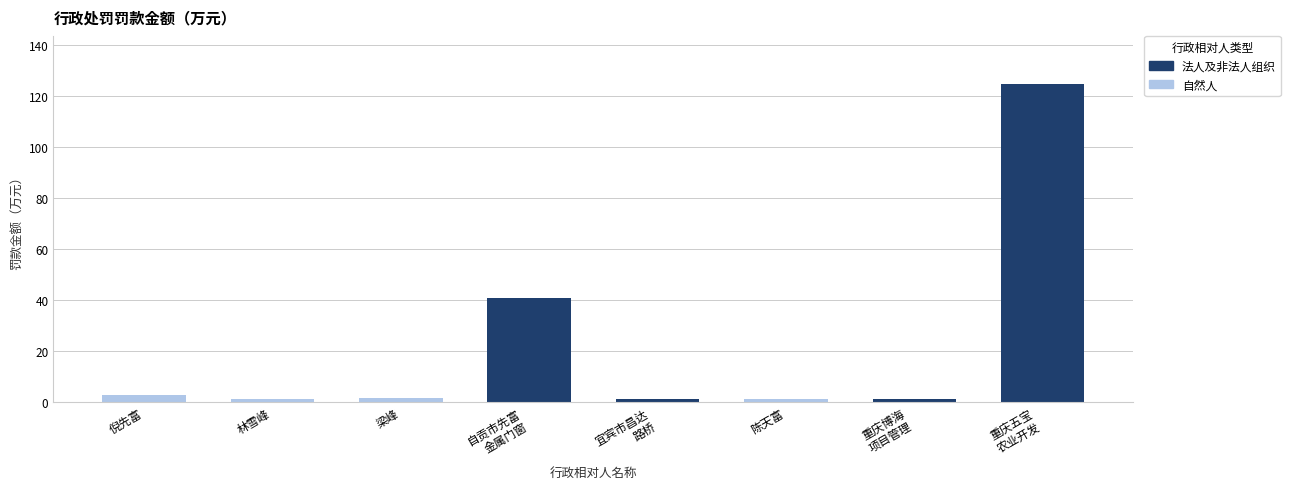

What is the average value of the 法人及非法人组织 series?

42.0